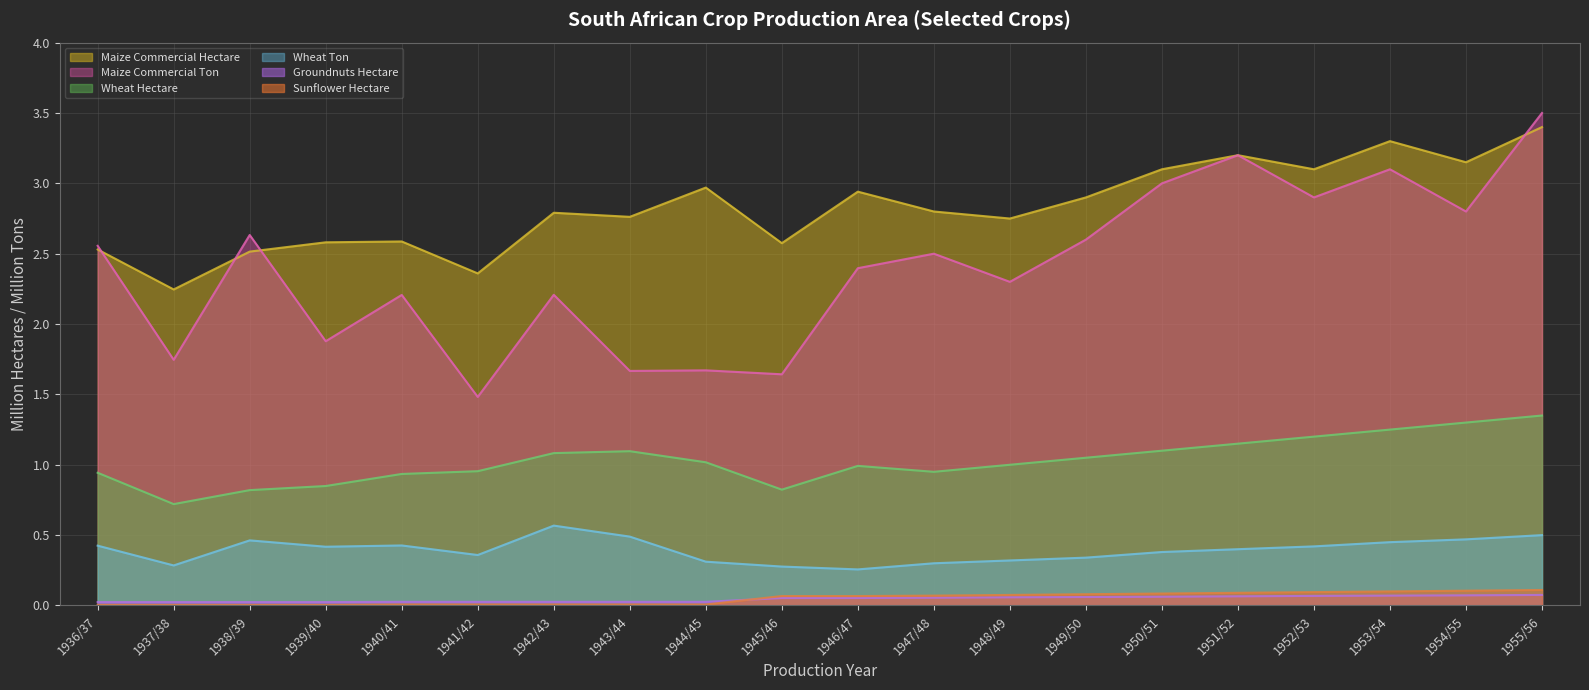

True or false: Groundnuts Hectare and Maize Commercial Ton intersect in this chart.

False